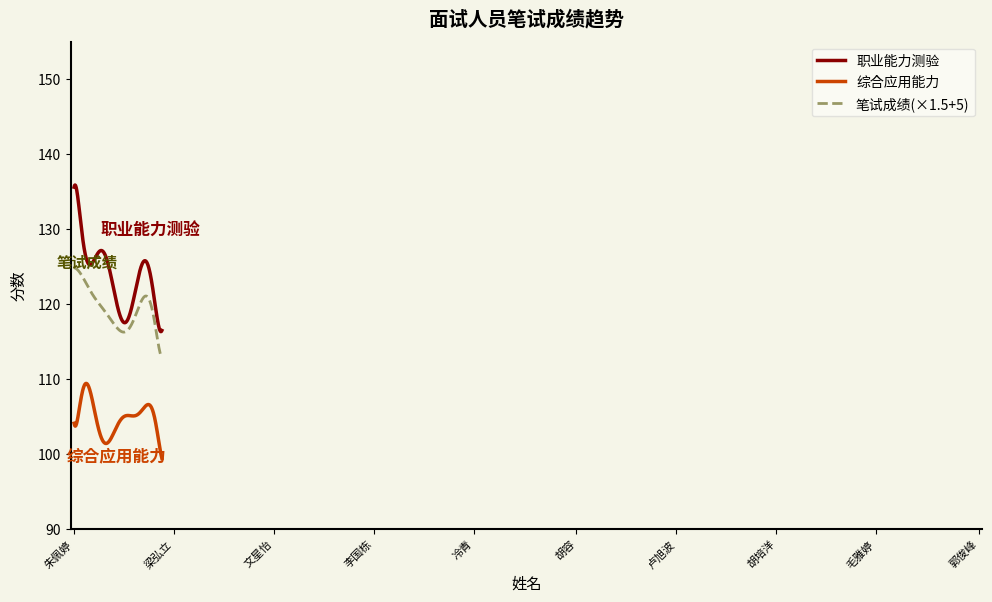

True or false: 综合应用能力 and 职业能力测验 cross at least once.

False